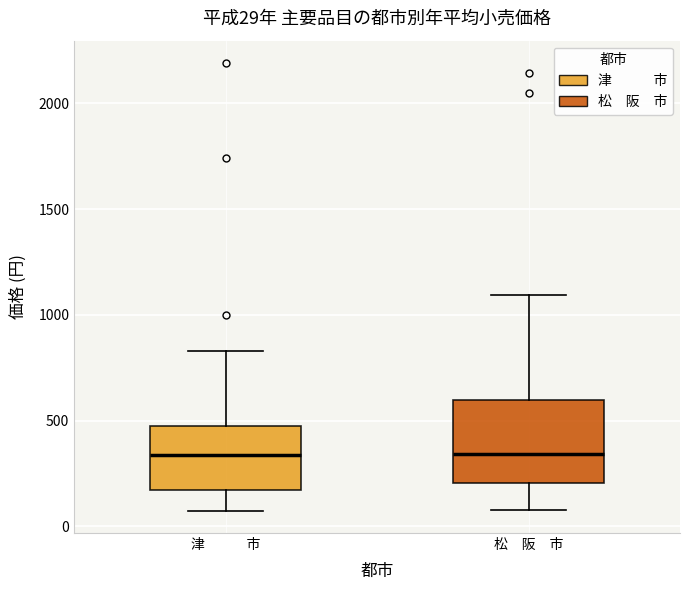

Which box is the tallest, from its lower edge to its upper edge?

松 阪 市